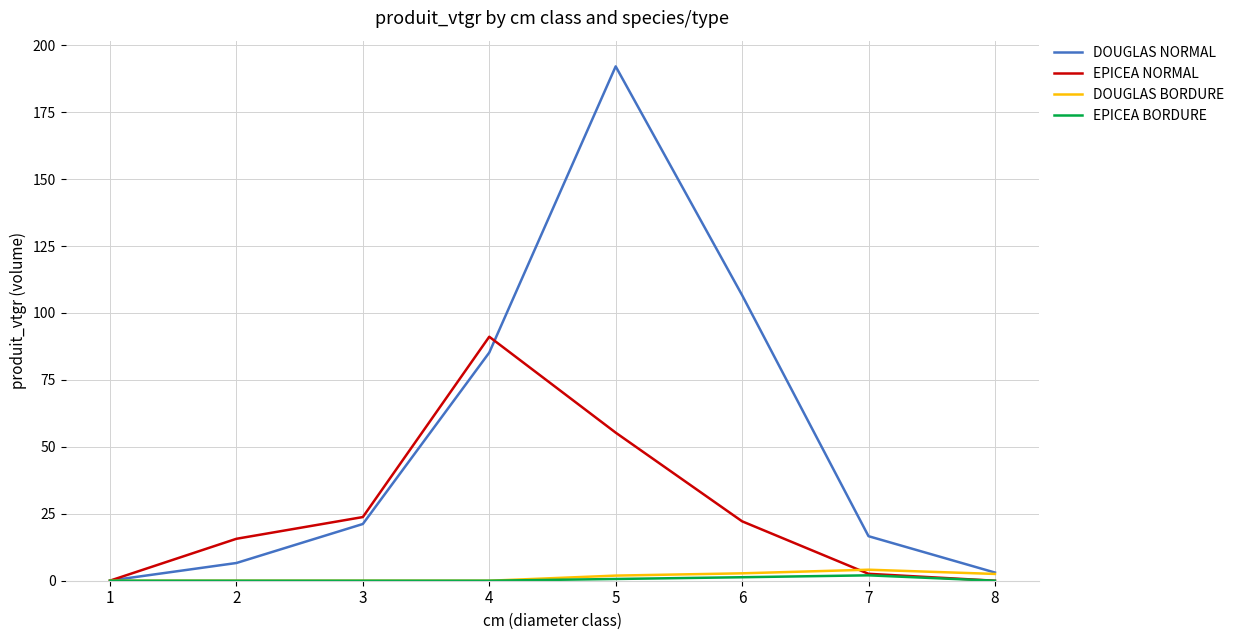

At which category does the chart reach its peak across all series?

5